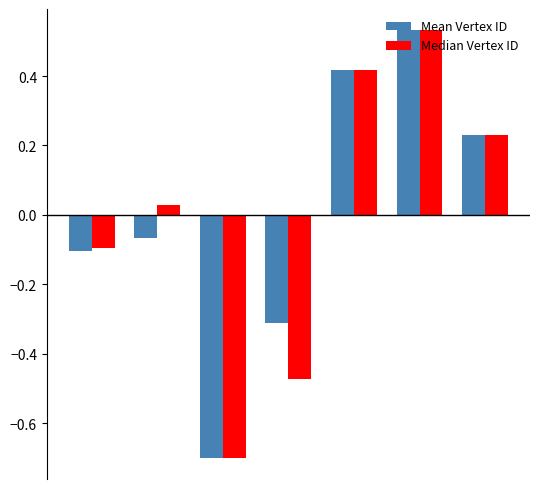

At how many categories does at least one series exceed 0?

4